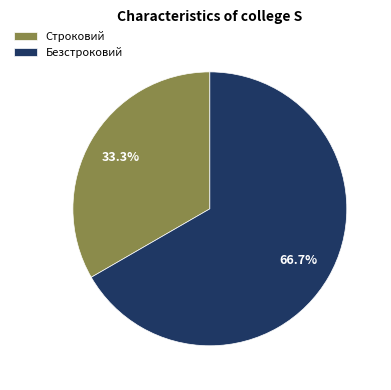

Do Безстроковий and Строковий together represent more than half of the pie?

Yes